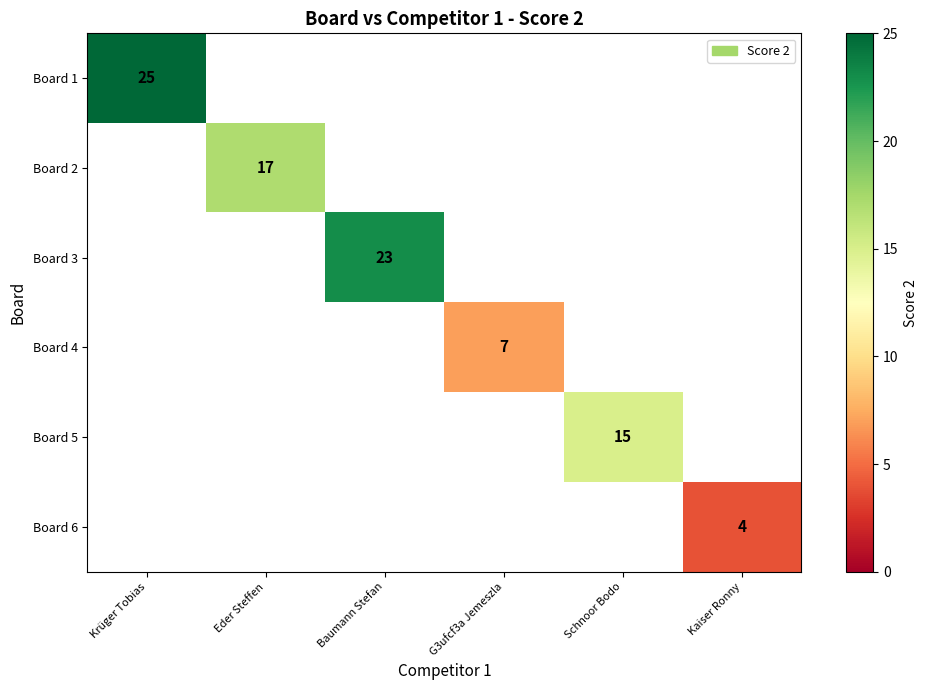

Is it true that Board 2 equals 30 at Eder Steffen?

False